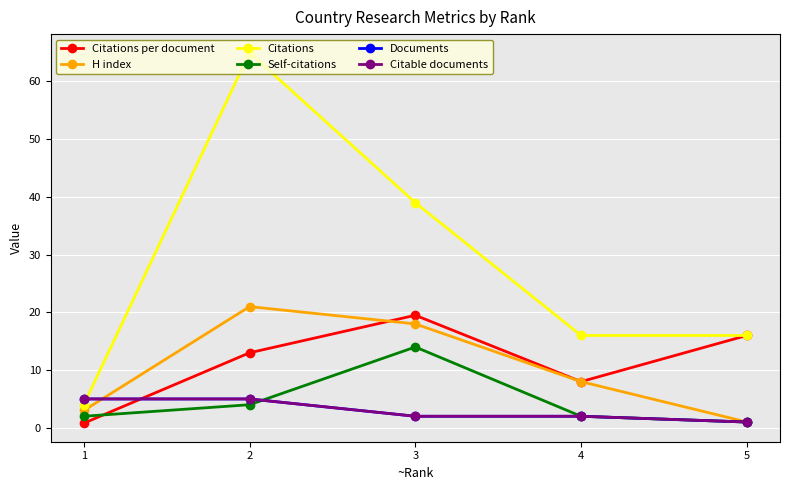

Which label corresponds to the largest value in the chart?

2